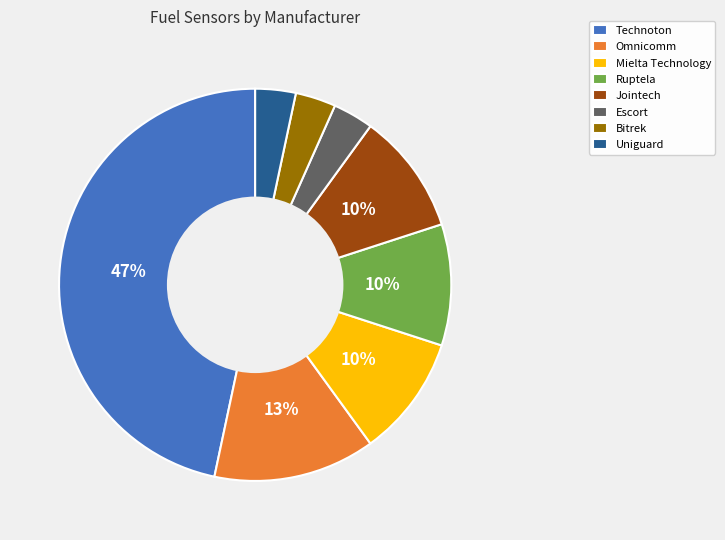

Is there a majority slice in this chart?

No